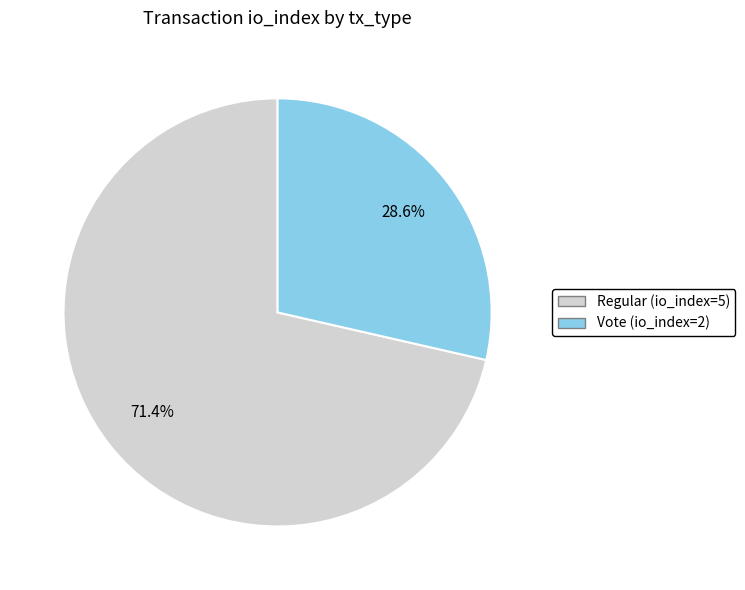

To the nearest percent, what is the difference between the largest and smallest slice percentages?

43%